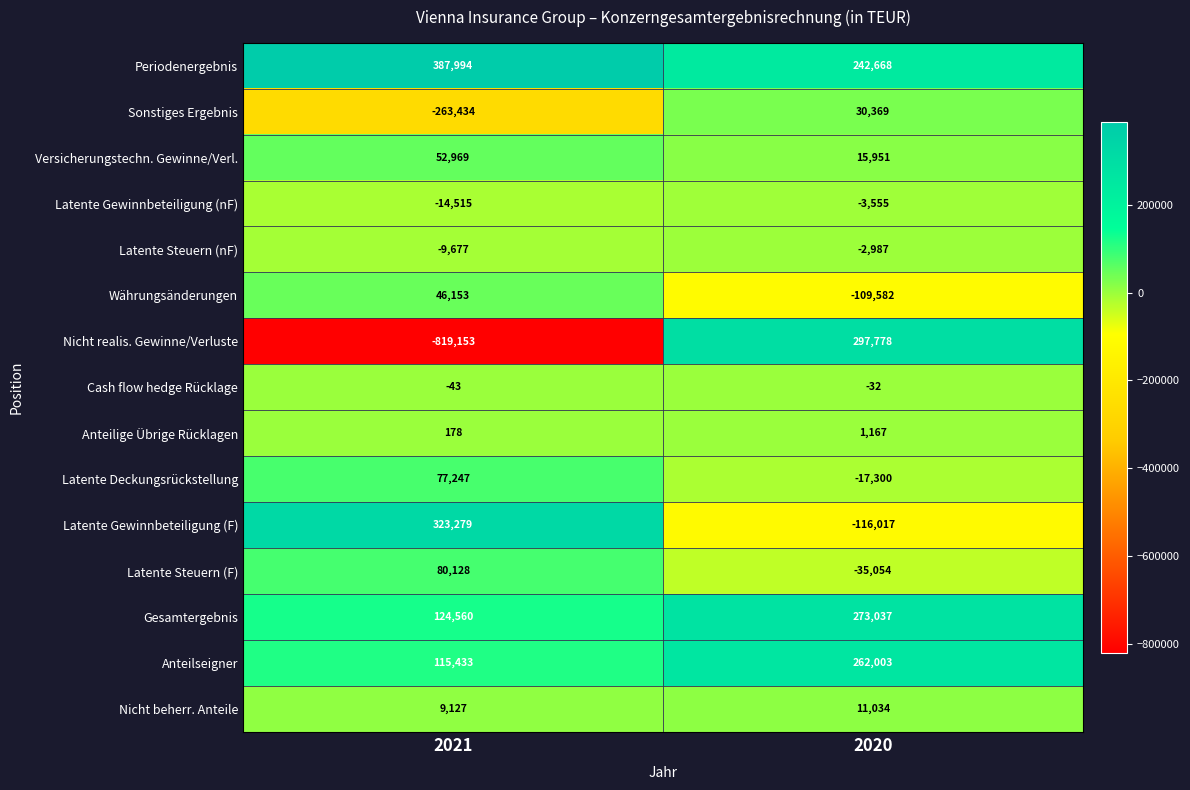

Rank the series by their maximum value, from highest to lowest.

Periodenergebnis, Latente Gewinnbeteiligung (F), Nicht realis. Gewinne/Verluste, Gesamtergebnis, Anteilseigner, Latente Steuern (F), Latente Deckungsrückstellung, Versicherungstechn. Gewinne/Verl., Währungsänderungen, Sonstiges Ergebnis, Nicht beherr. Anteile, Anteilige Übrige Rücklagen, Cash flow hedge Rücklage, Latente Steuern (nF), Latente Gewinnbeteiligung (nF)